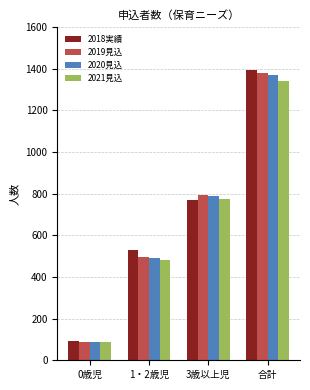

Where is 2021見込 nearest to the value 713?

3歳以上児